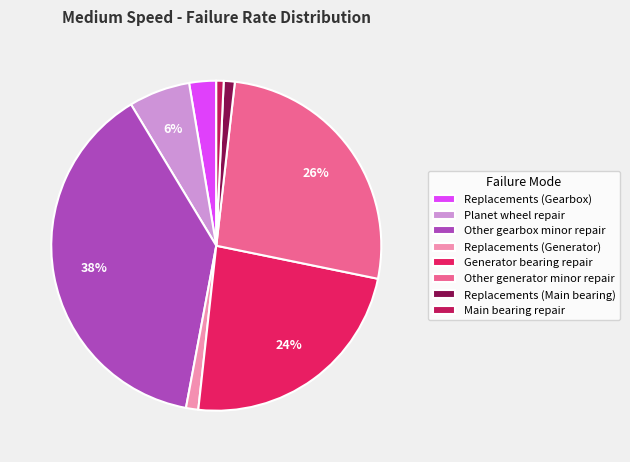

To the nearest percent, what percentage of the pie is Replacements (Gearbox)?

3%